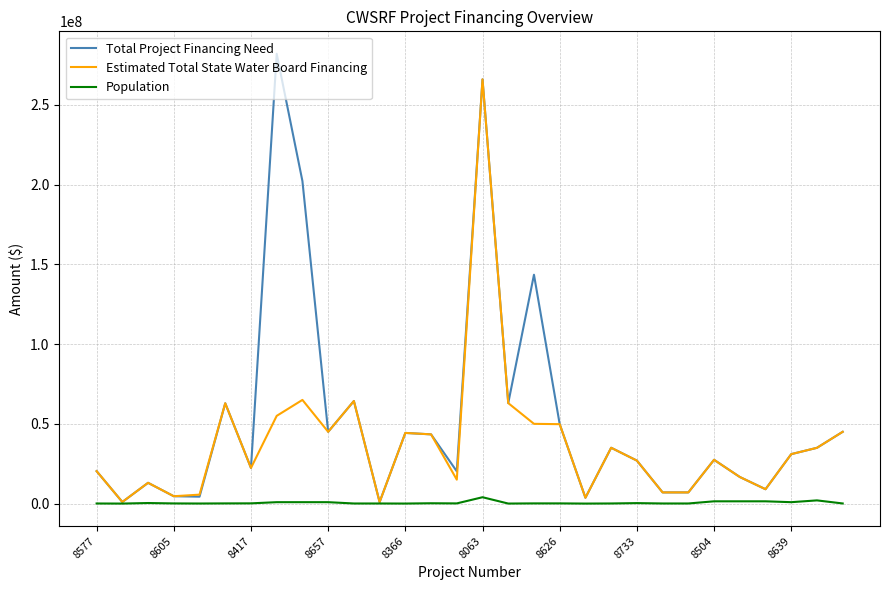

Which series has the widest spread of values?

Total Project Financing Need